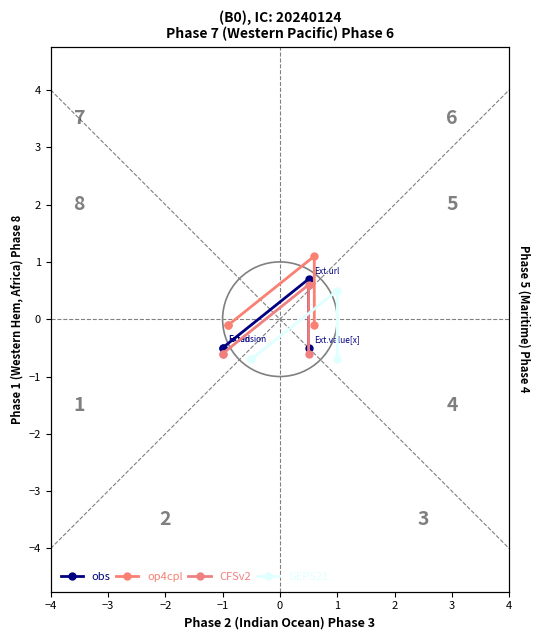

What is the difference between the maximum and minimum values in the op4cpl series?

1.2